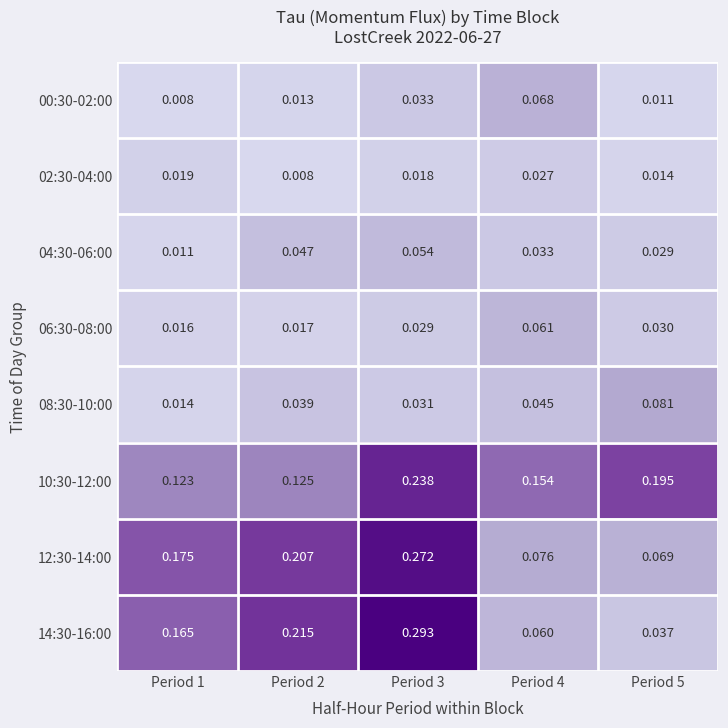

Which series has the widest spread of values?

14:30-16:00